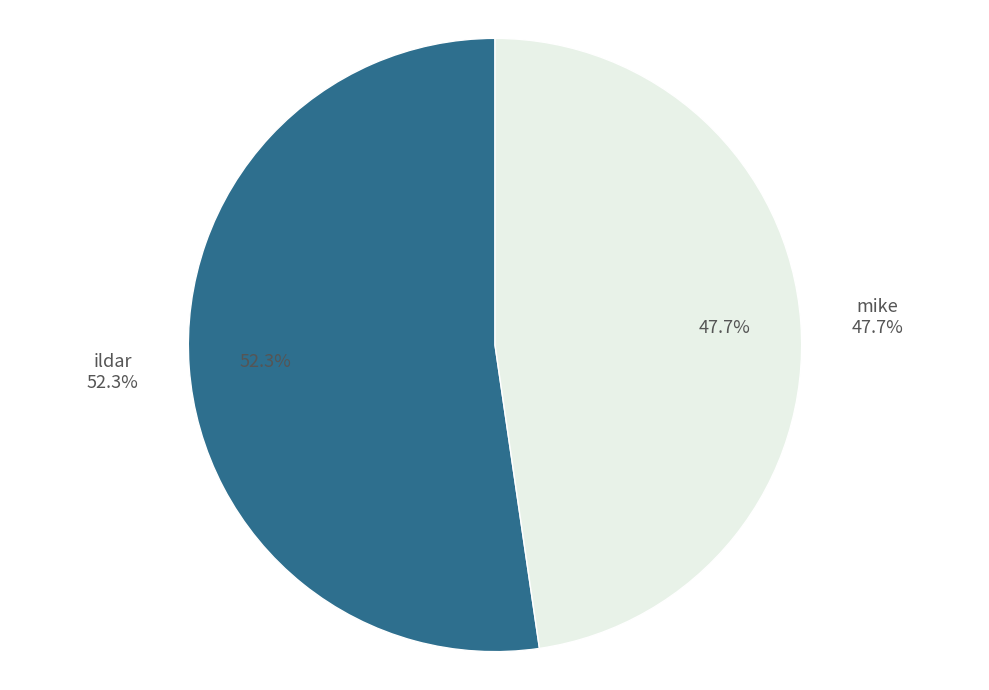

Does ildar account for over 50% of the chart?

Yes